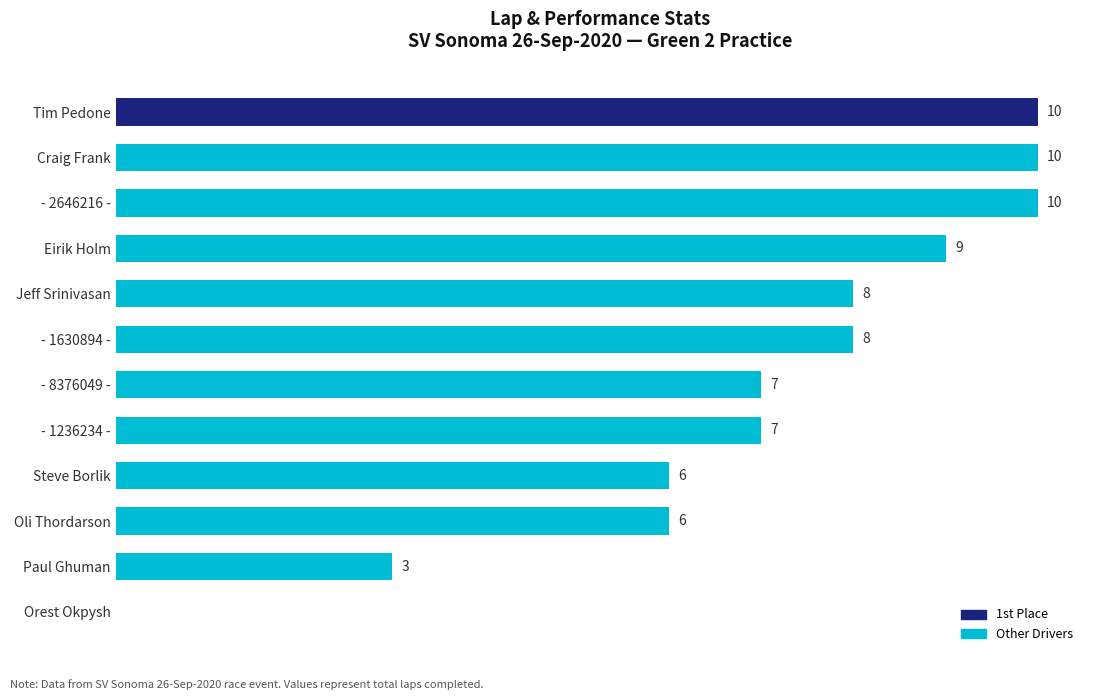

Which has a higher value, Craig Frank or Orest Okpysh?

Craig Frank